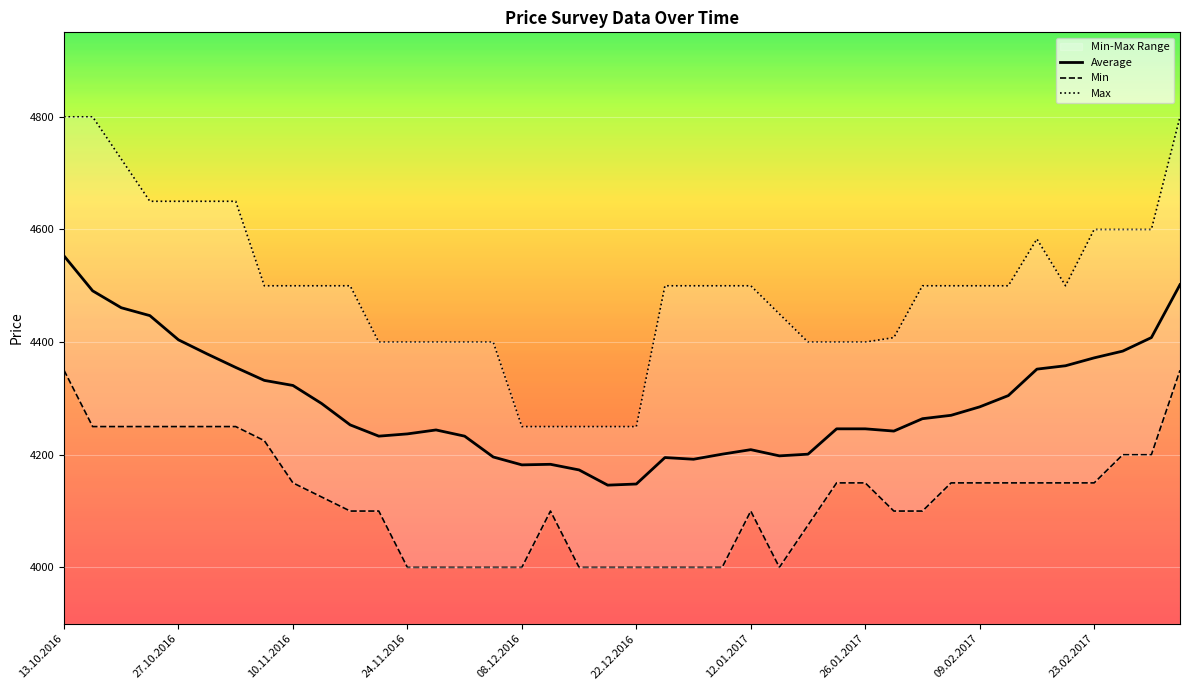

What is the difference between the maximum and second lowest values in the Average series?

405